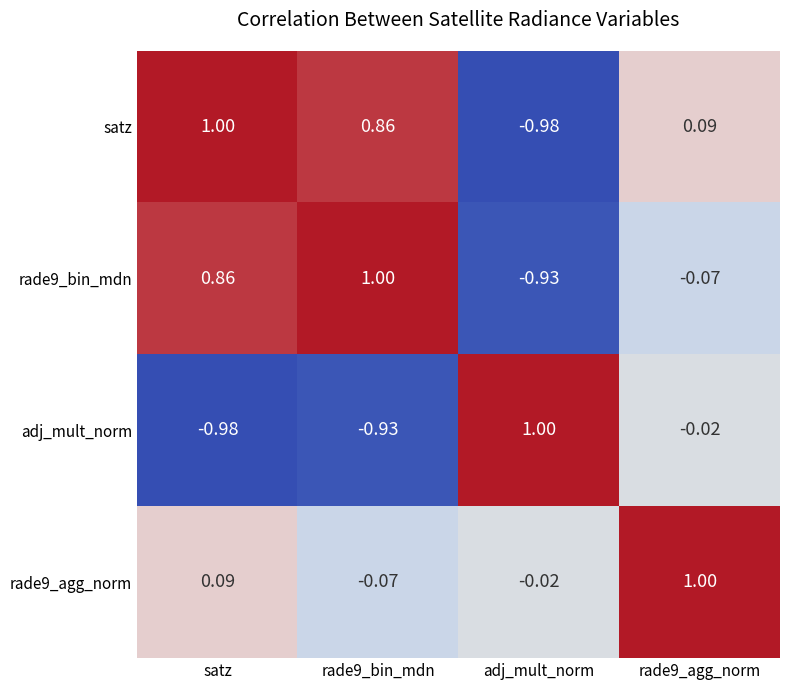

Is the value of rade9_agg_norm at rade9_bin_mdn greater than the value of satz at adj_mult_norm?

Yes